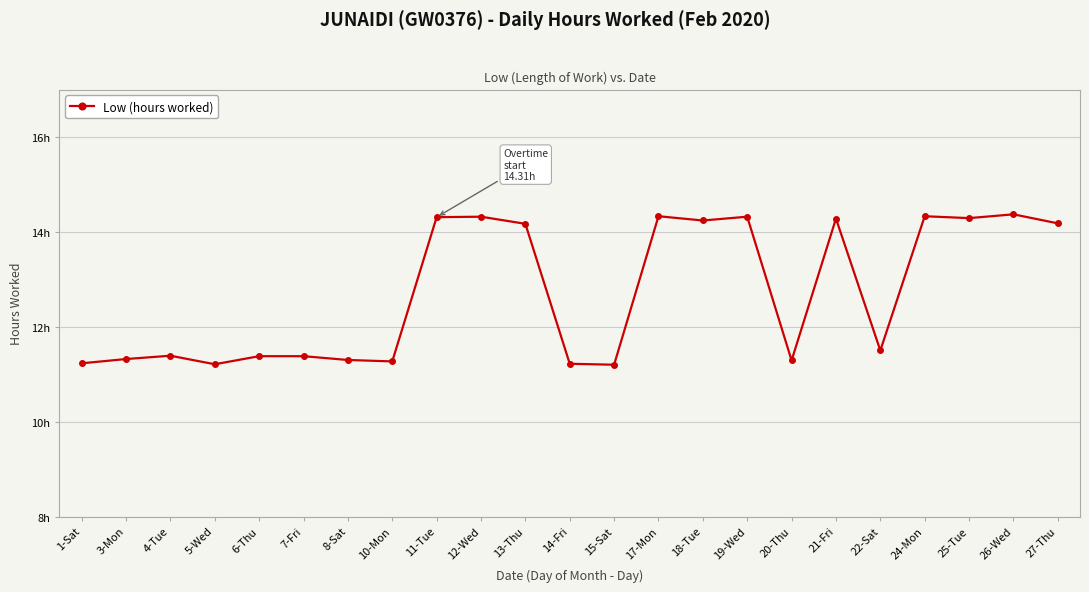

Rank the categories by value from lowest to highest.

15-Sat, 5-Wed, 14-Fri, 1-Sat, 10-Mon, 20-Thu, 8-Sat, 3-Mon, 6-Thu, 7-Fri, 4-Tue, 22-Sat, 13-Thu, 27-Thu, 18-Tue, 21-Fri, 25-Tue, 11-Tue, 12-Wed, 19-Wed, 17-Mon, 24-Mon, 26-Wed